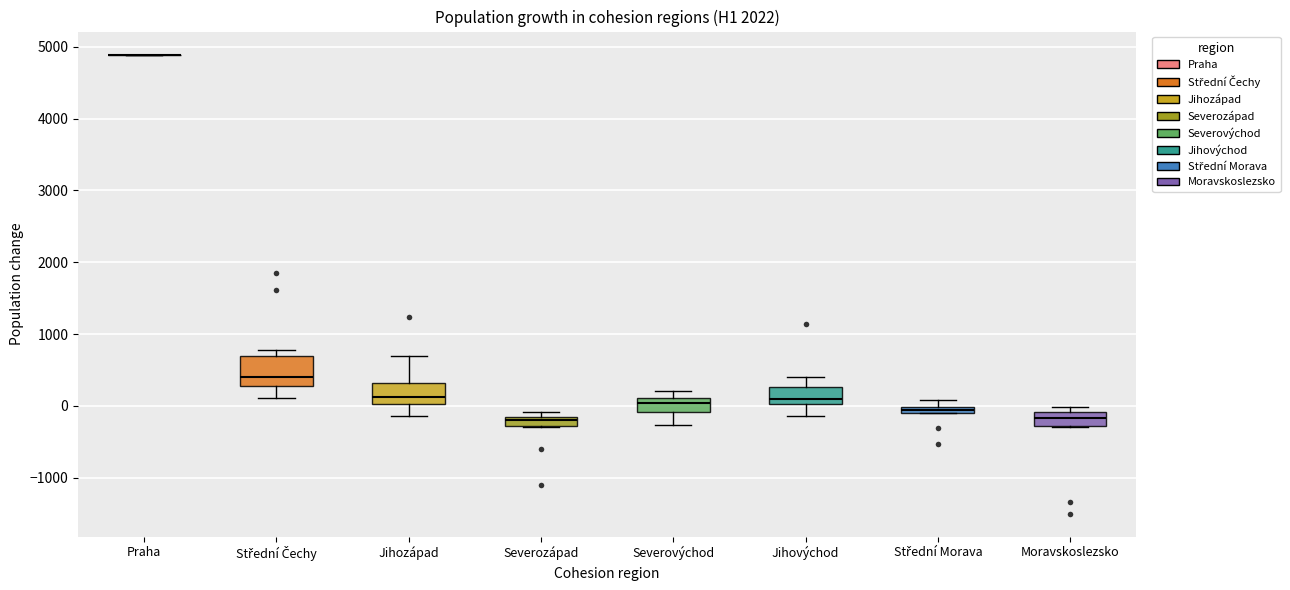

Where does the median line of the box for Střední Čechy sit on the y-axis? The values are not printed on the chart, so give them approximately, as read against the axis.

400